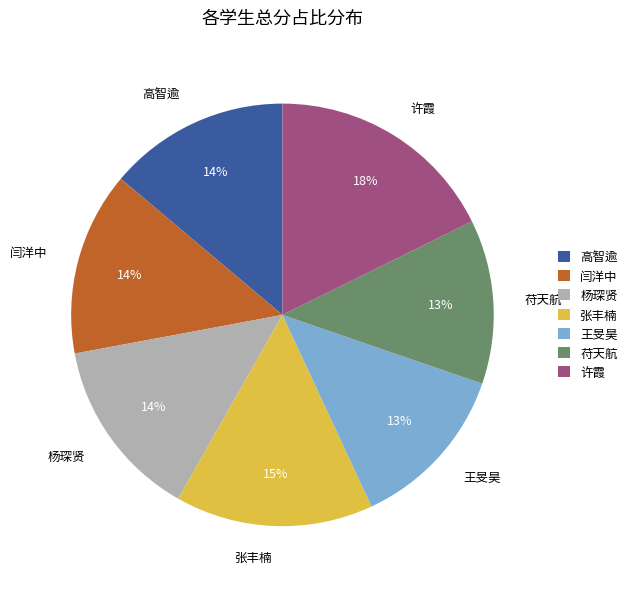

Count the number of slices in the pie.

7